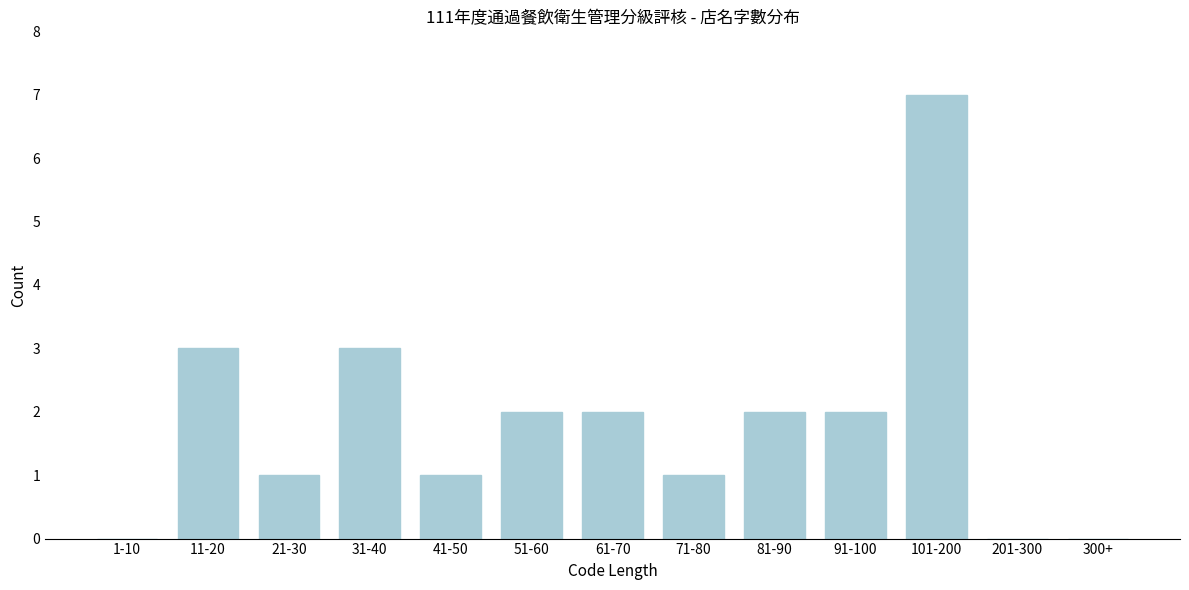

Reading left to right, extract all data points from this chart.

1-10=0	11-20=3	21-30=1	31-40=3	41-50=1	51-60=2	61-70=2	71-80=1	81-90=2	91-100=2	101-200=7	201-300=0	300+=0